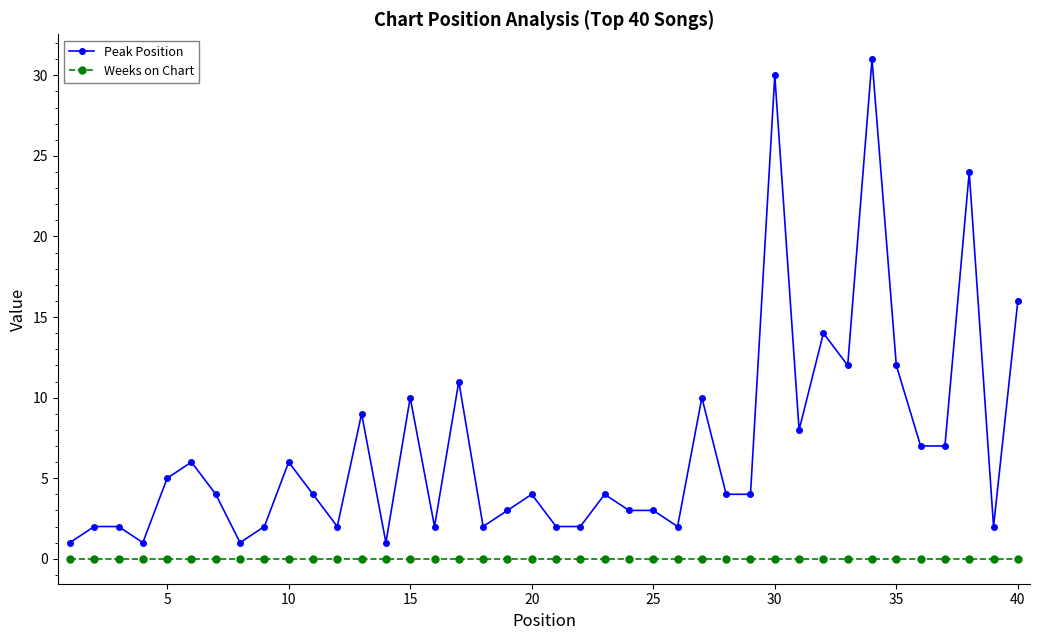

True or false: Peak Position and Weeks on Chart cross at least once.

False